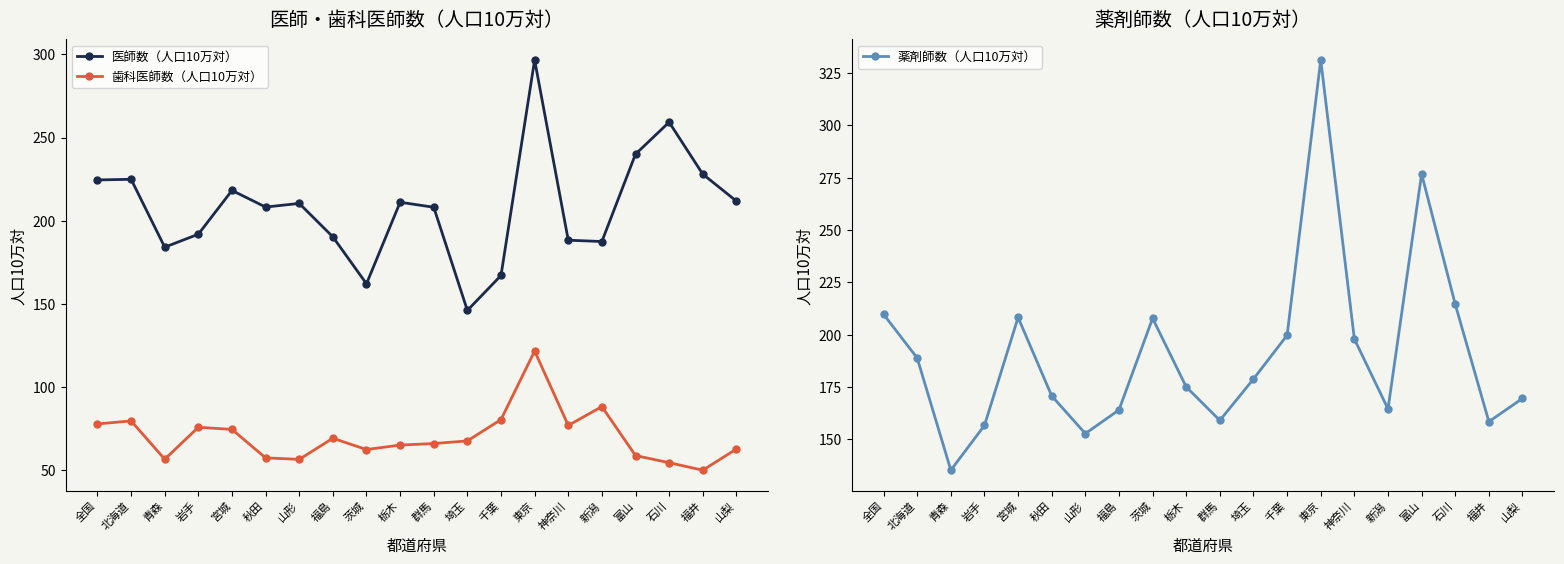

How many data points does each series have?

20